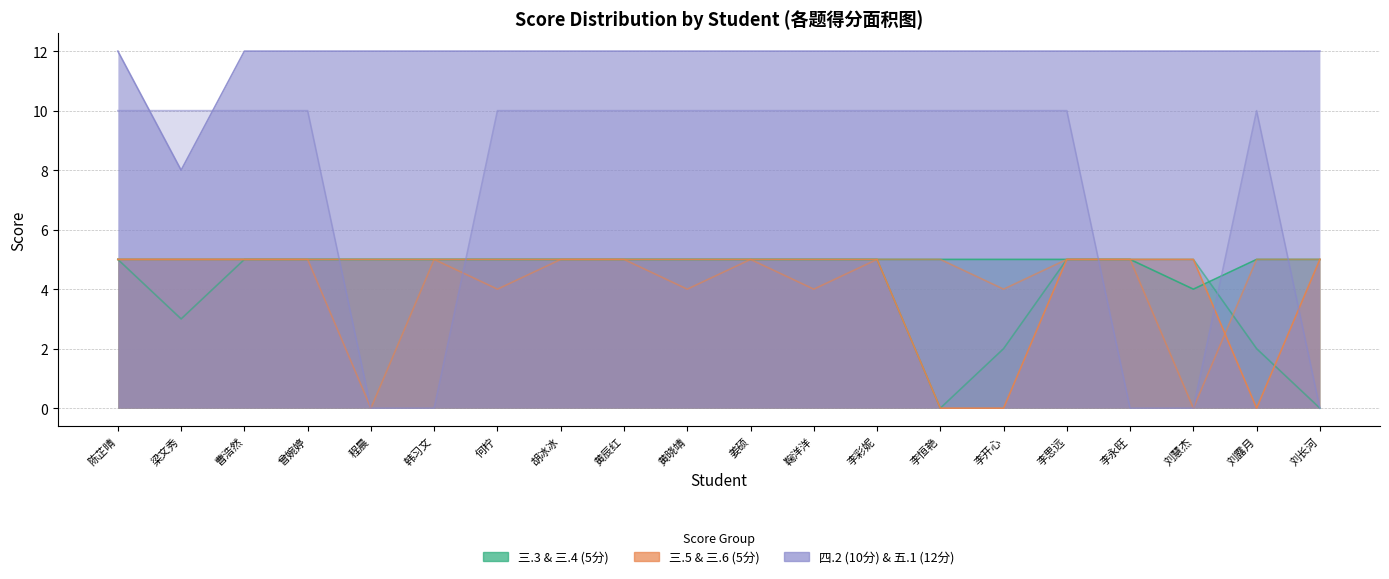

What is the spread (max minus min) of values at 程晨?

12